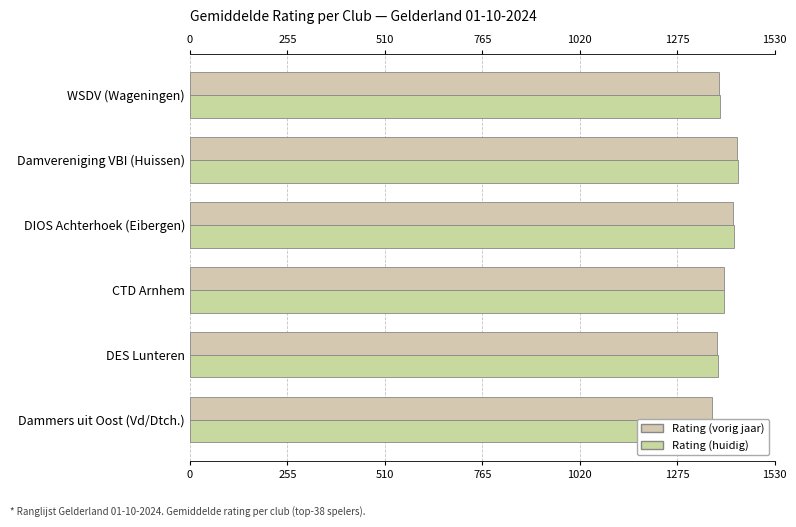

Which series has the largest range (max minus min)?

Rating (huidig)